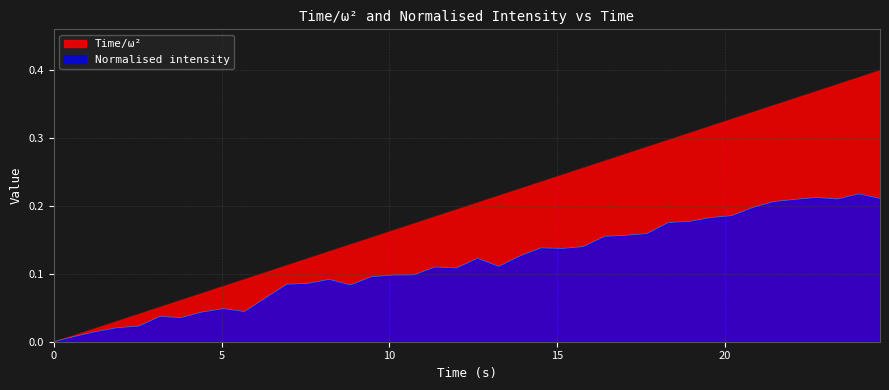

How many data points does each series have?

40